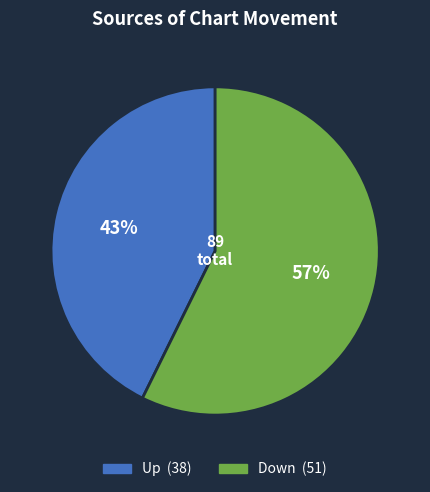

To the nearest percent, what is the average slice percentage?

50%